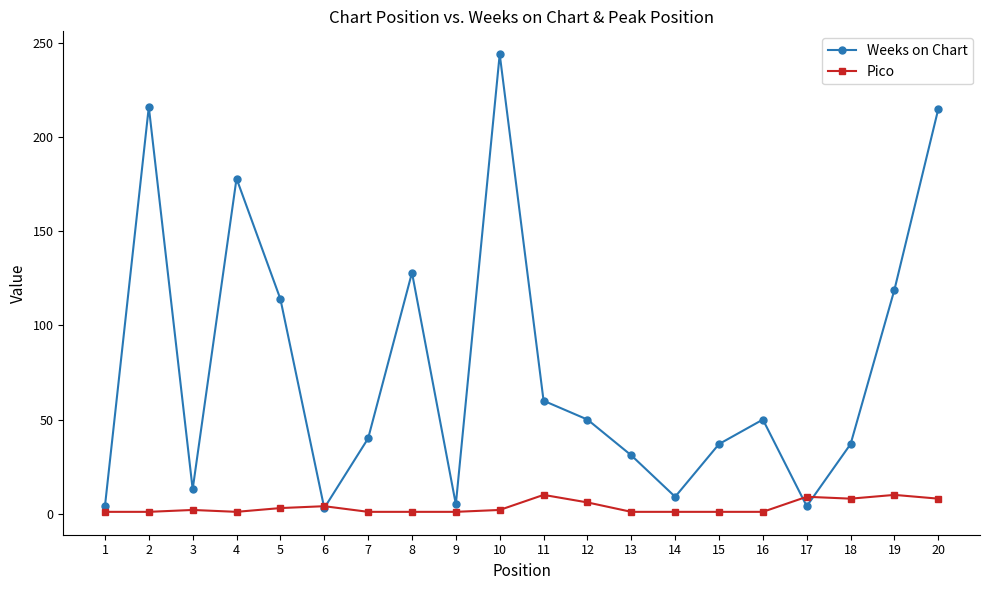

List the series in order of their overall mean, lowest first.

Pico, Weeks on Chart